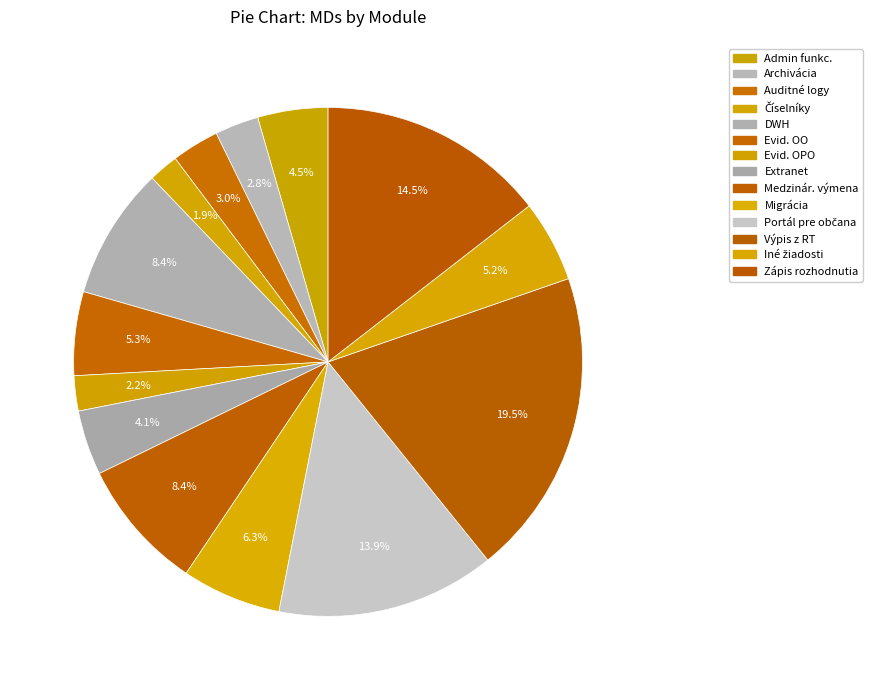

How many segments does this pie chart have?

14